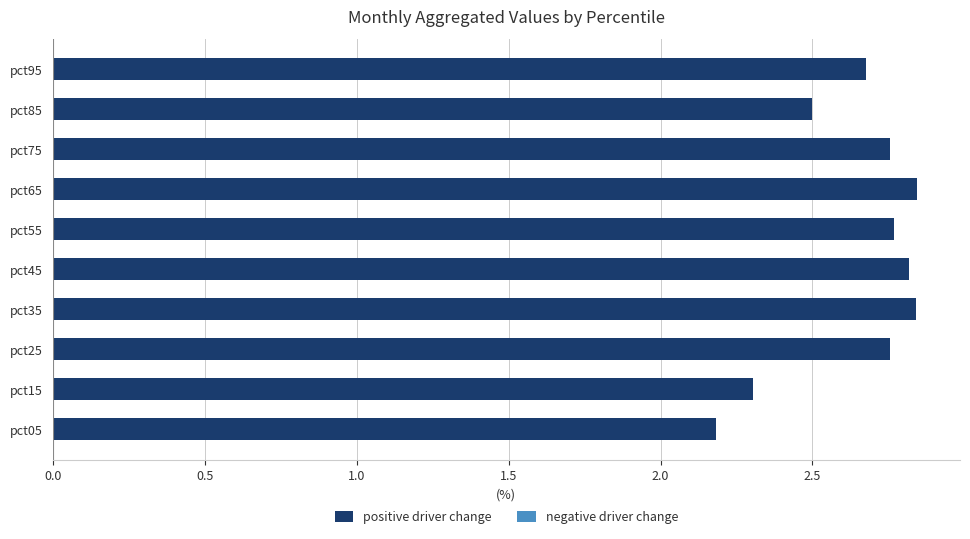

Is it true that the value at pct05 is 1.1?

False